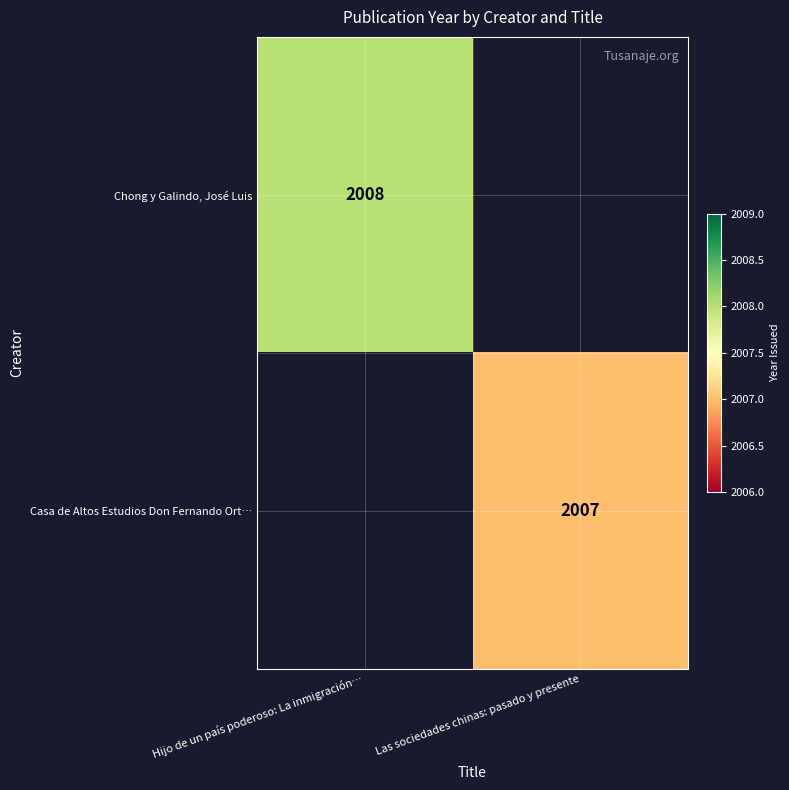

The value of Chong y Galindo, José Luis at Hijo de un país poderoso: La inmigración… is 564. True or false?

False